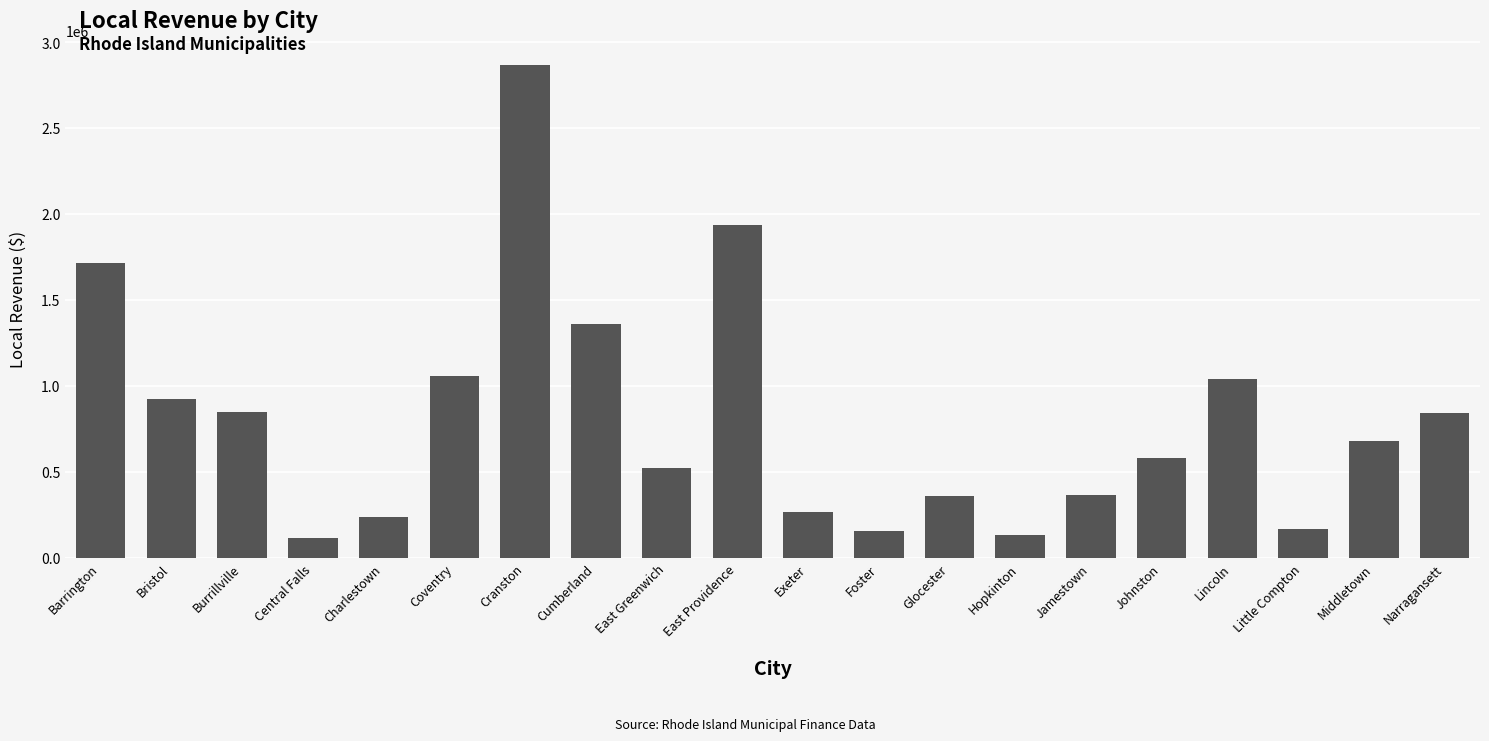

What is the label of the 18th bar from the left?

Little Compton